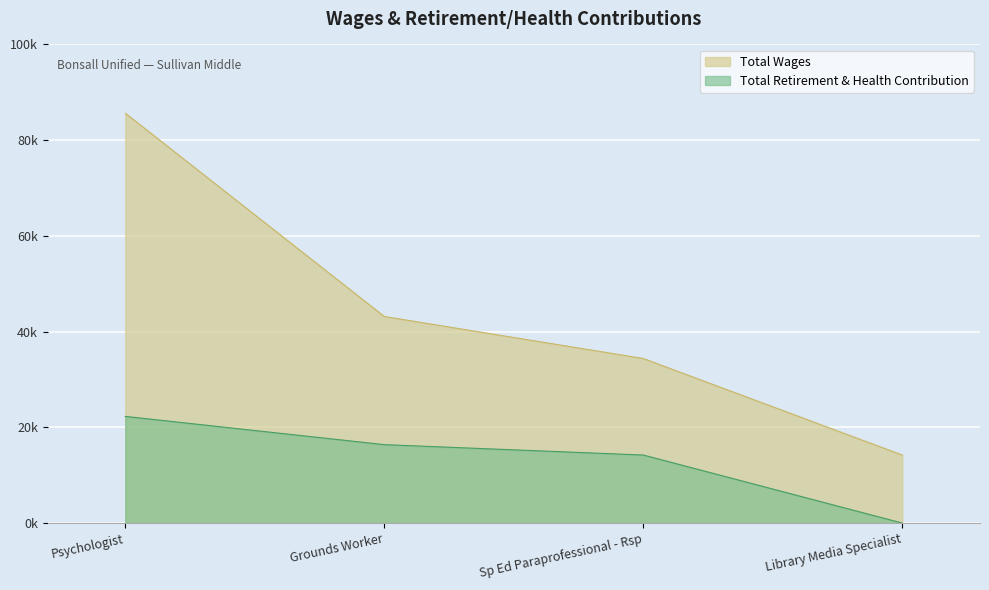

At which label does Total Wages first exceed 43163?

Psychologist